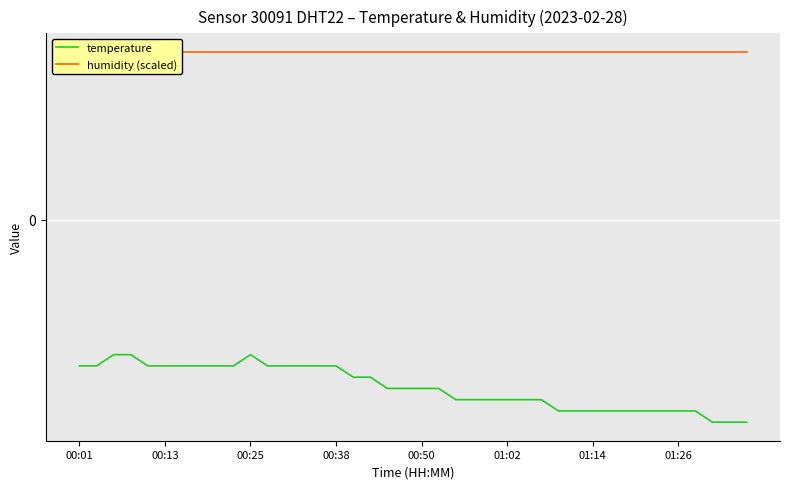

True or false: temperature and humidity (scaled) cross at least once.

False